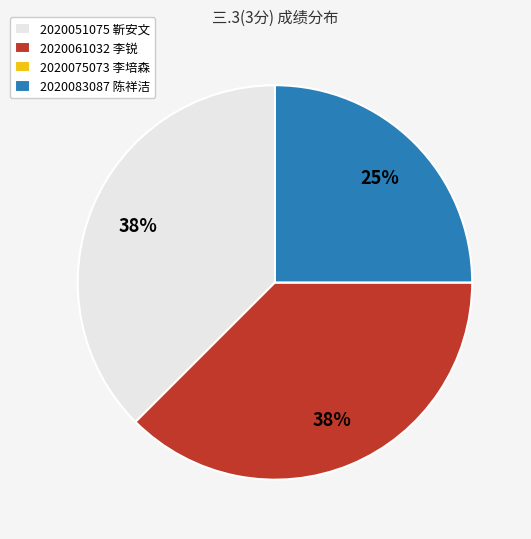

Does any single category account for the majority?

No